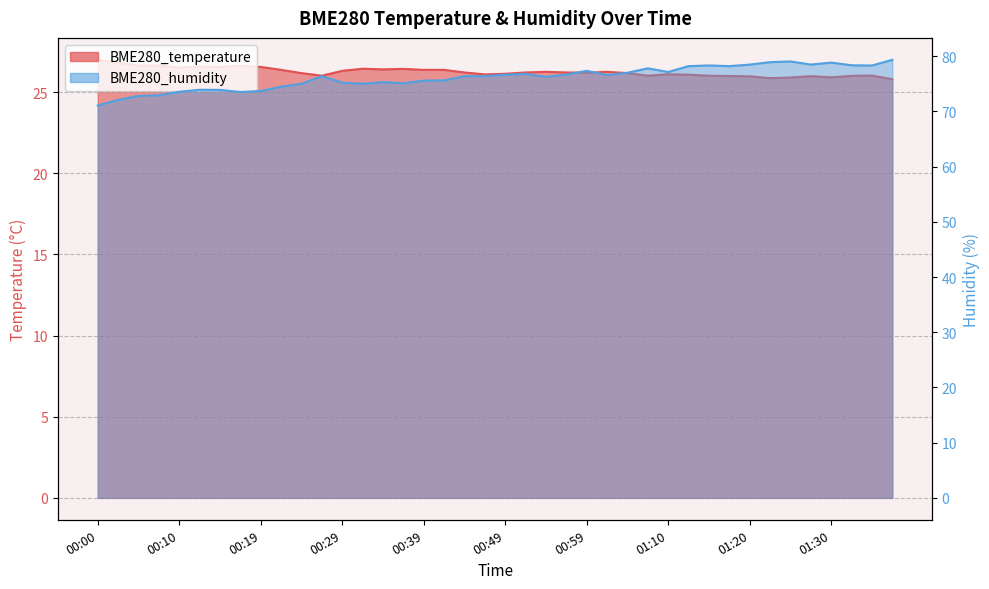

How many lines are shown in the chart?

2